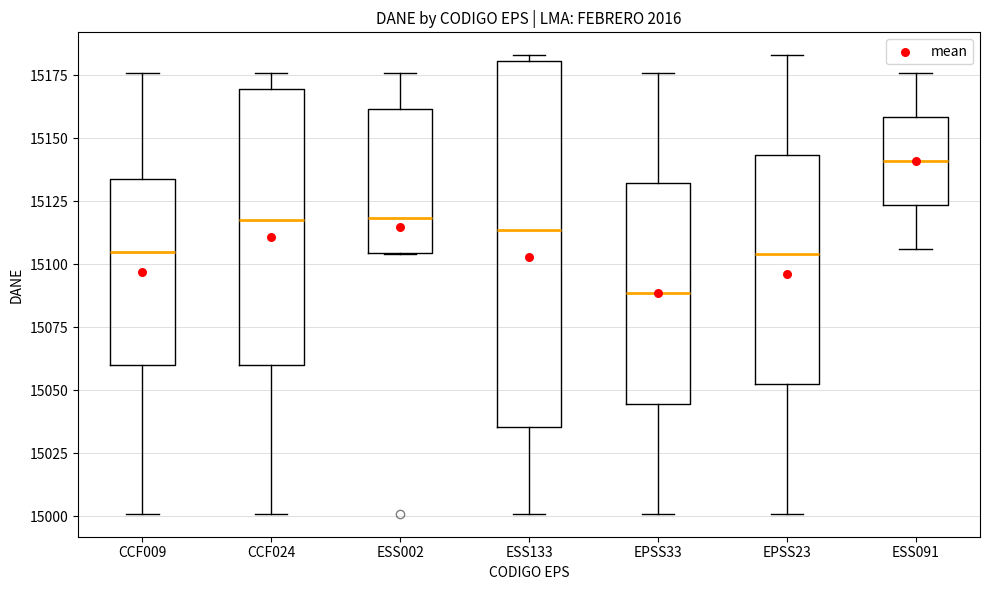

Reading left to right, read every box against the y-axis: the position of its median line, the range the box covers, and the ends of its whiskers. The values are not printed on the chart, so give them approximately, as read against the axis.

CCF009: median 15105, box 15060 to 15135, whiskers 15000 to 15175
CCF024: median 15120, box 15060 to 15170, whiskers 15000 to 15175
ESS002: median 15120, box 15105 to 15160, whiskers 15105 to 15175
ESS133: median 15115, box 15035 to 15180, whiskers 15000 to 15185
EPSS33: median 15090, box 15045 to 15130, whiskers 15000 to 15175
EPSS23: median 15105, box 15055 to 15145, whiskers 15000 to 15185
ESS091: median 15140, box 15125 to 15160, whiskers 15105 to 15175